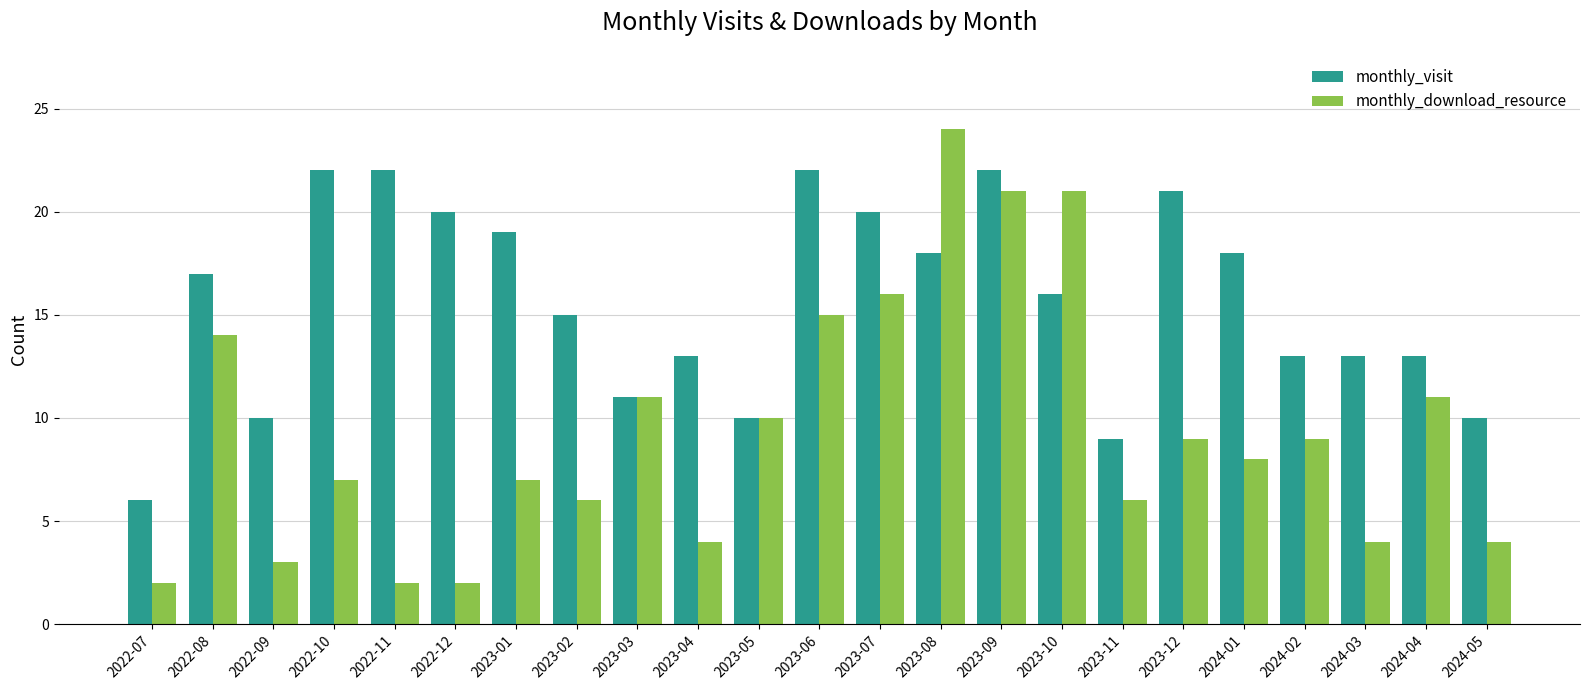

At which label does monthly_visit reach its minimum?

2022-07